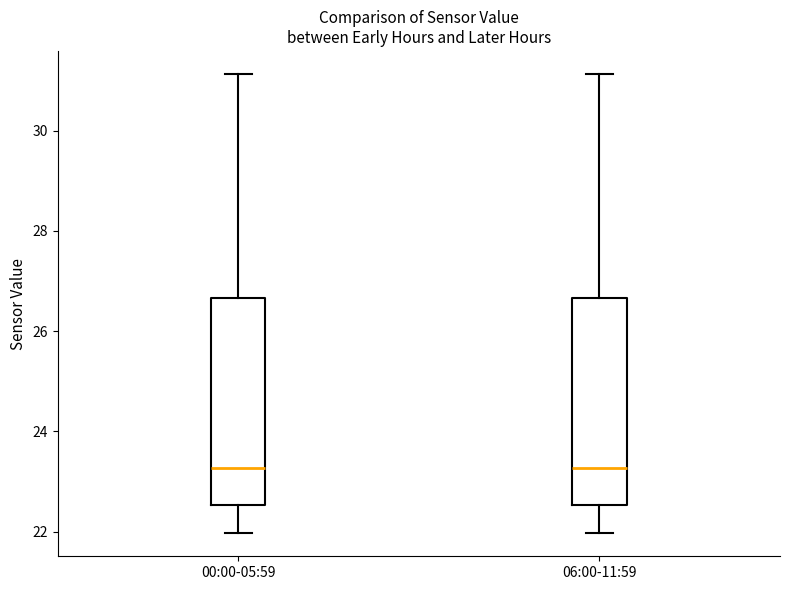

Where does the upper whisker of the box for 00:00-05:59 end on the y-axis? The values are not printed on the chart, so give them approximately, as read against the axis.

31.2